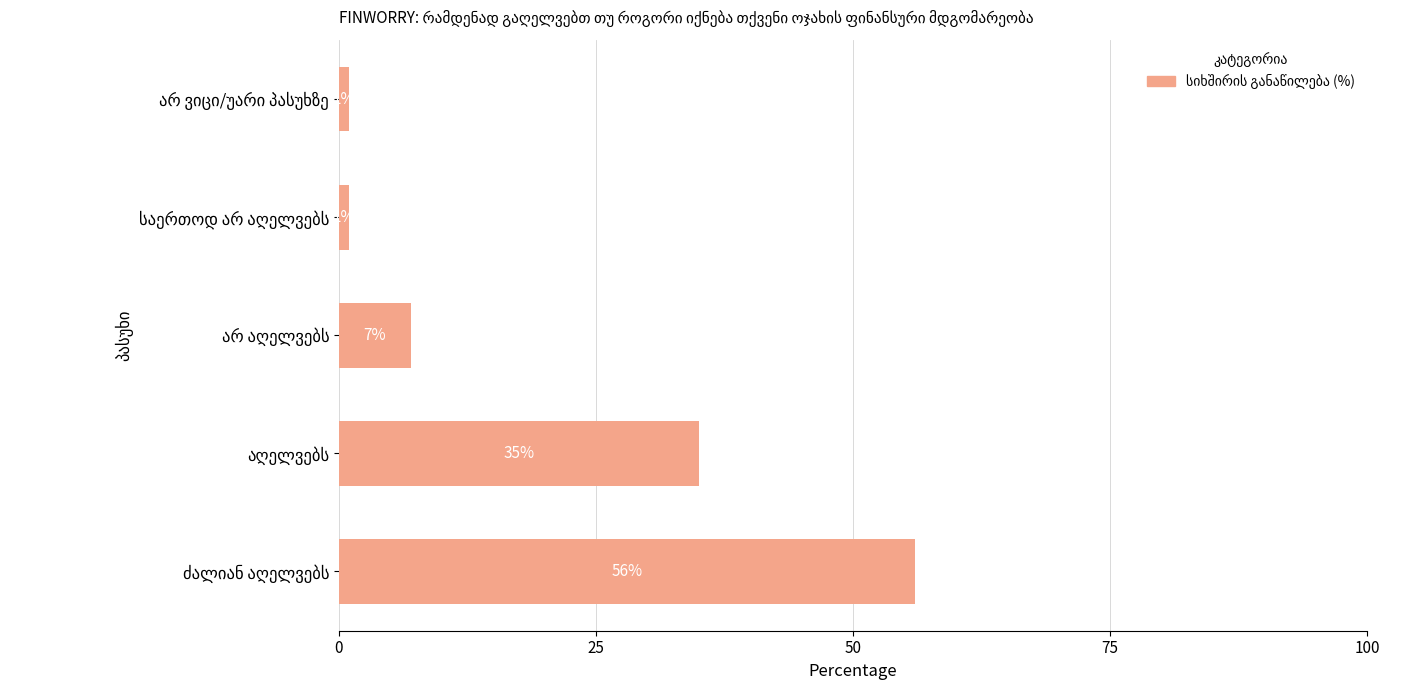

What is the average value?

20